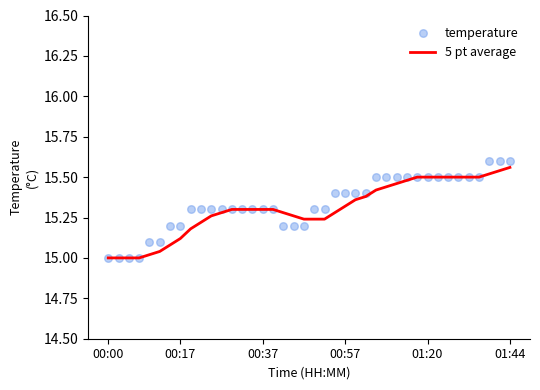

The 5 pt average series shows 15.0 at 00:00. True or false?

True